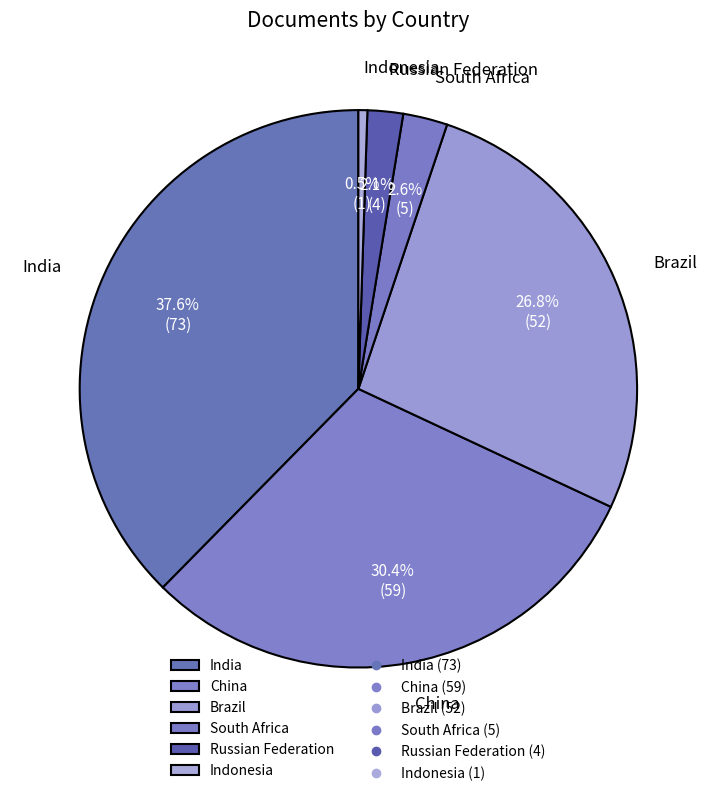

Rank the categories by value from highest to lowest.

India, China, Brazil, South Africa, Russian Federation, Indonesia